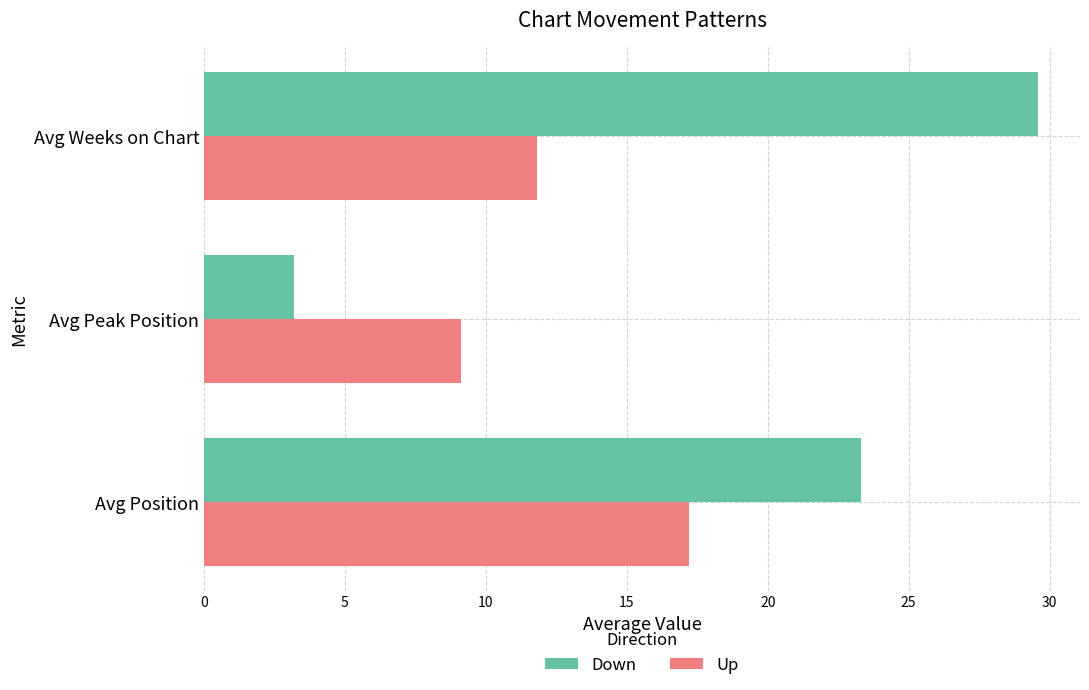

Which category has the lowest value across all series?

Avg Peak Position